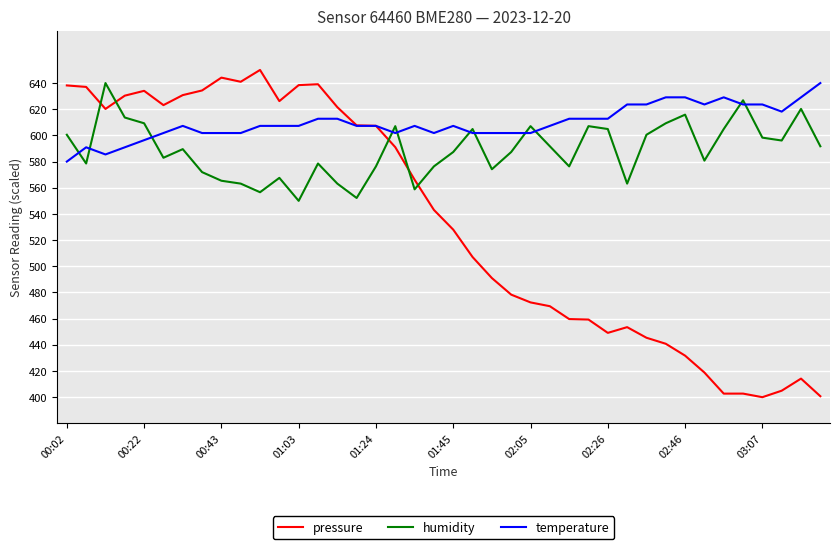

List the series in order of their overall mean, highest first.

temperature, humidity, pressure